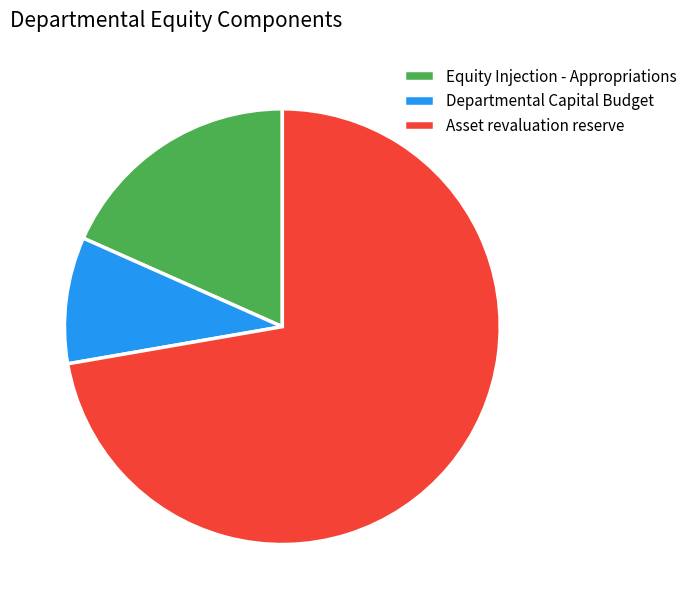

What is the majority slice?

Asset revaluation reserve